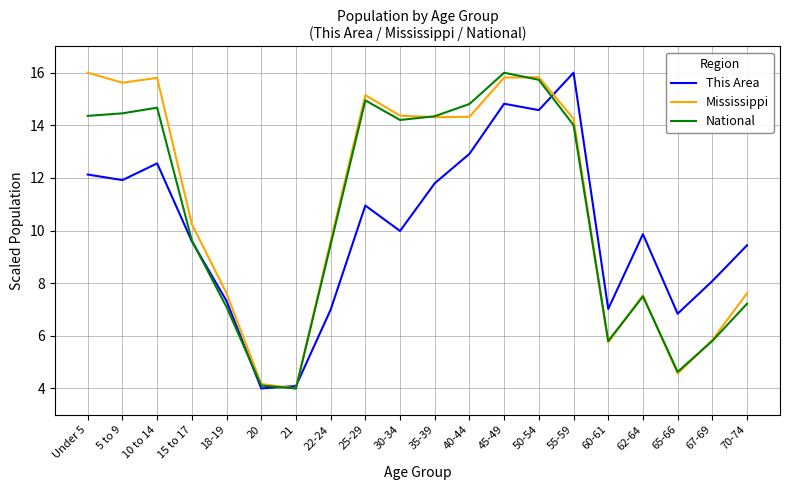

Is the value of National at 62-64 greater than the value of Mississippi at 5 to 9?

No